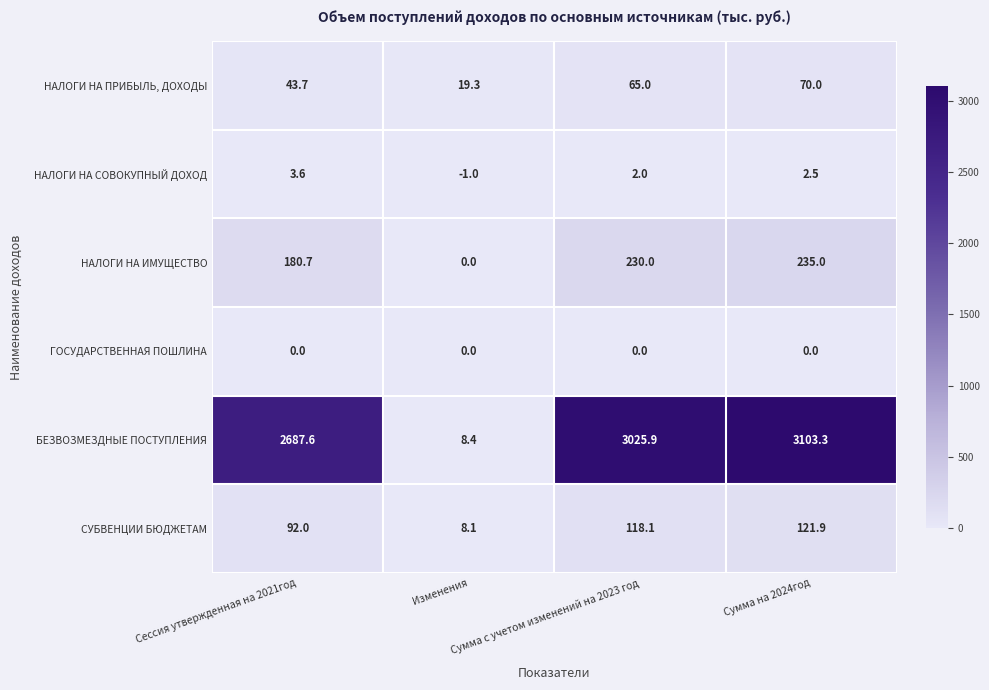

What is the difference between the second highest and second lowest values in the НАЛОГИ НА ИМУЩЕСТВО series?

49.3